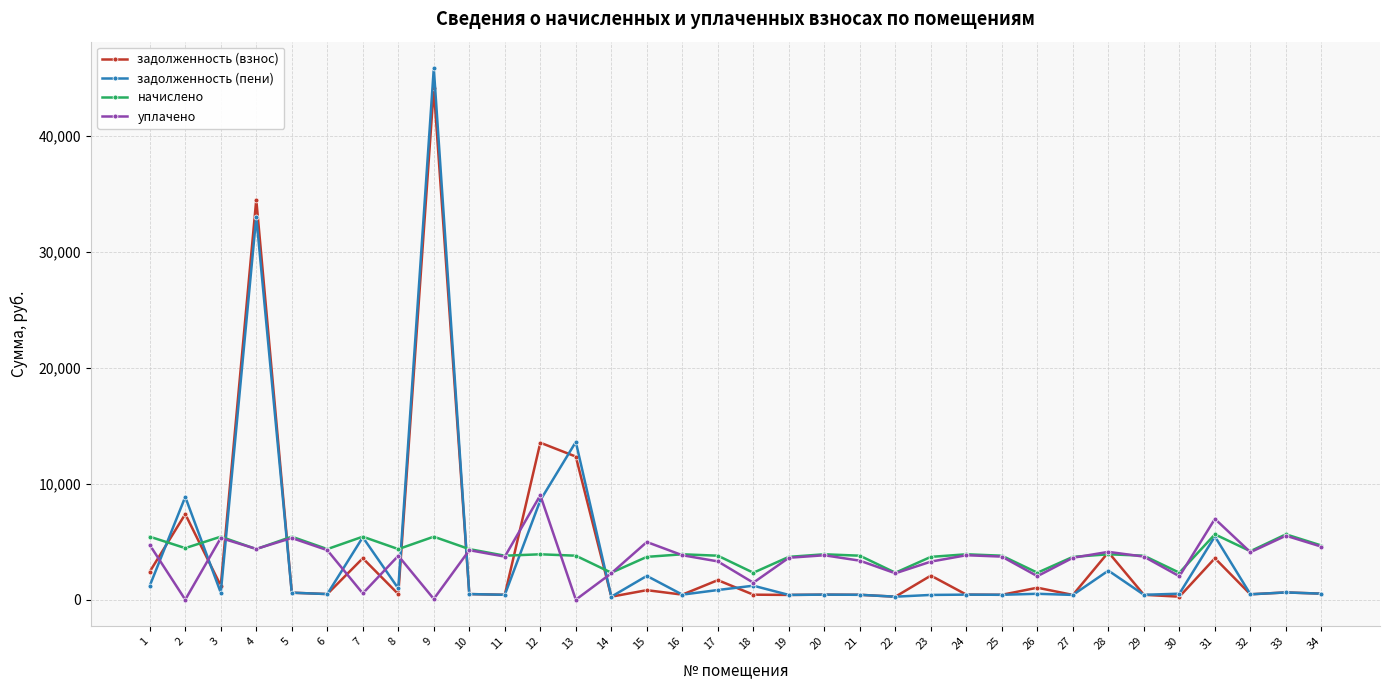

What is the total value across all series at 12?

35045.9